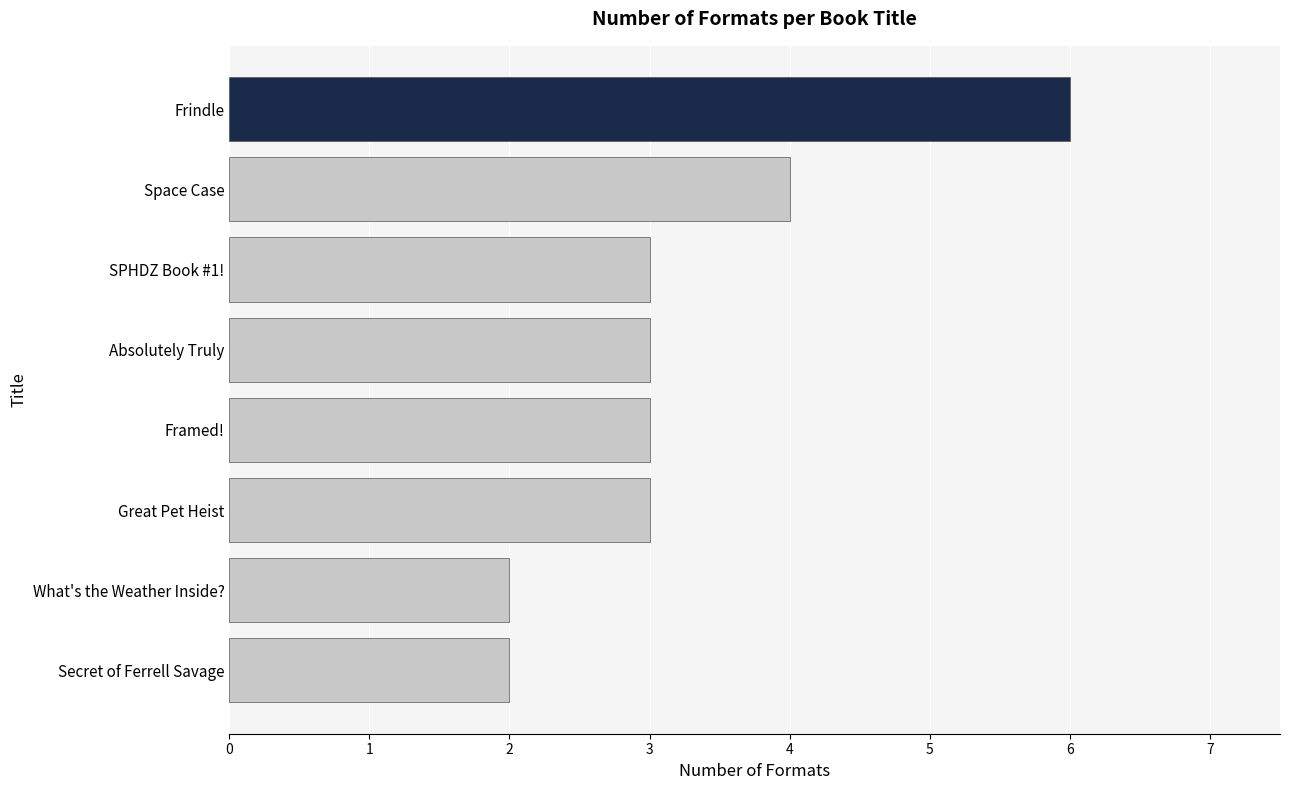

What is the difference between the maximum and minimum values?

4